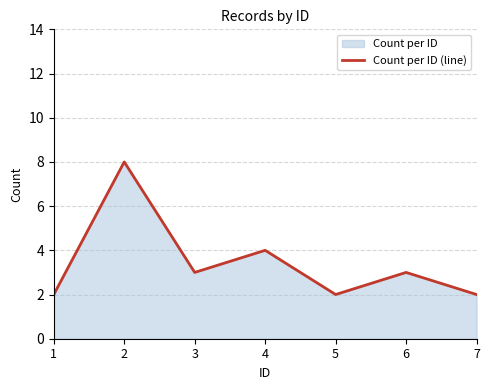

Count the number of categories in the chart.

7